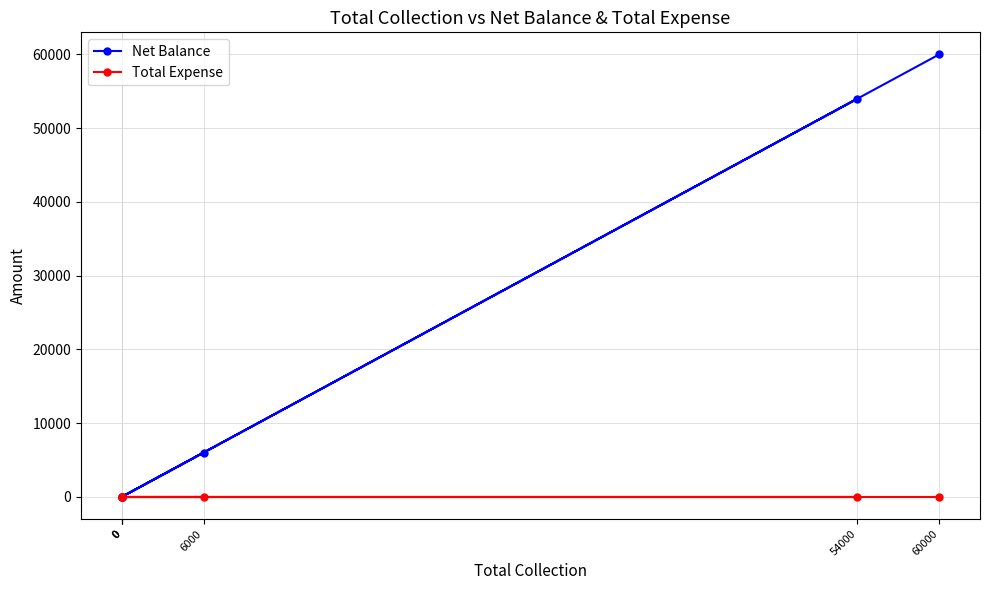

True or false: Total Expense has more than 2 points higher than both neighbors.

False